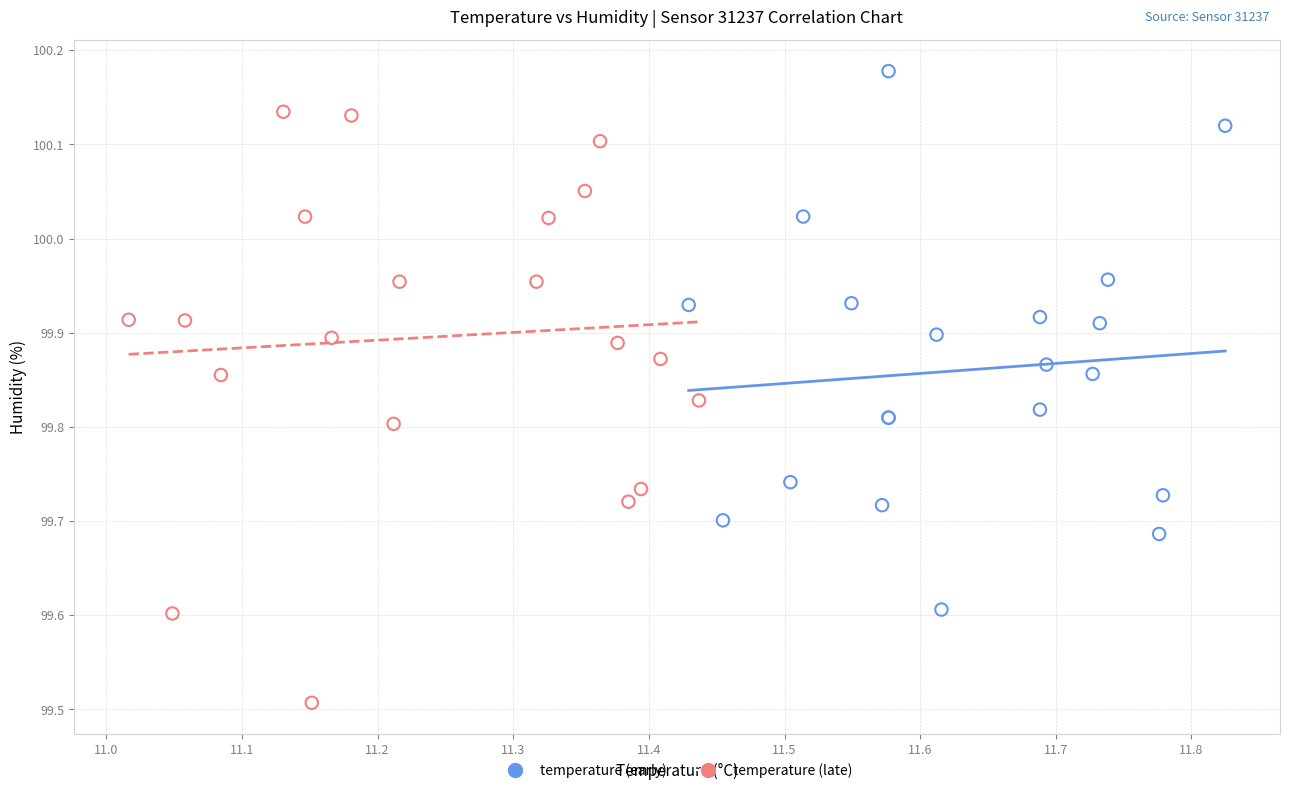

Which series contains the highest Y value?

temperature (early)